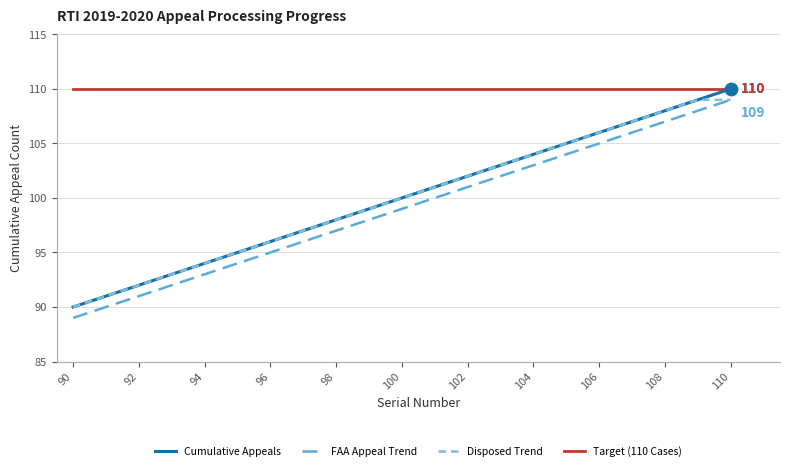

What are all the series names shown in the legend?

Cumulative Appeals, FAA Appeal Trend, Disposed Trend, Target (110 Cases)